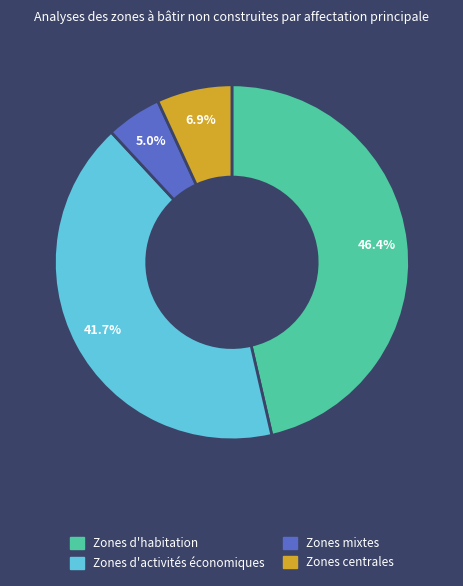

Do Zones d'activités économiques and Zones d'habitation together represent more than half of the pie?

Yes